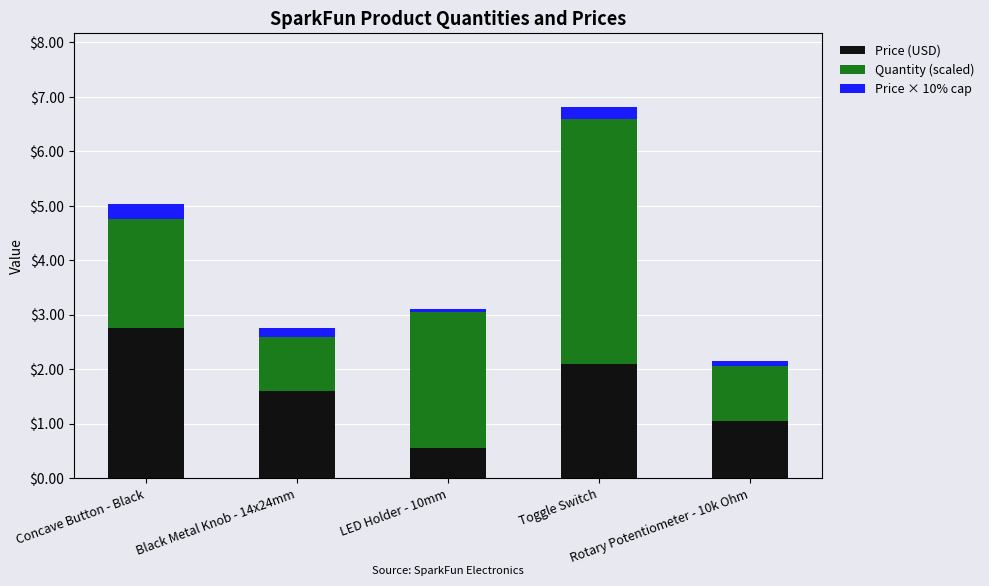

How many series are shown in this chart?

3